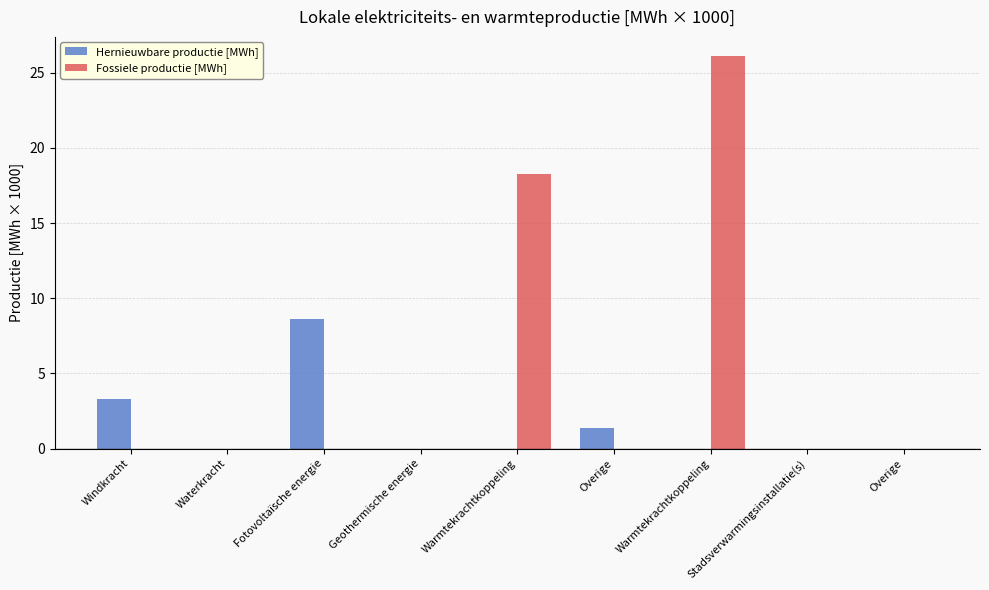

What are all the series names shown in the legend?

Hernieuwbare productie [MWh], Fossiele productie [MWh]